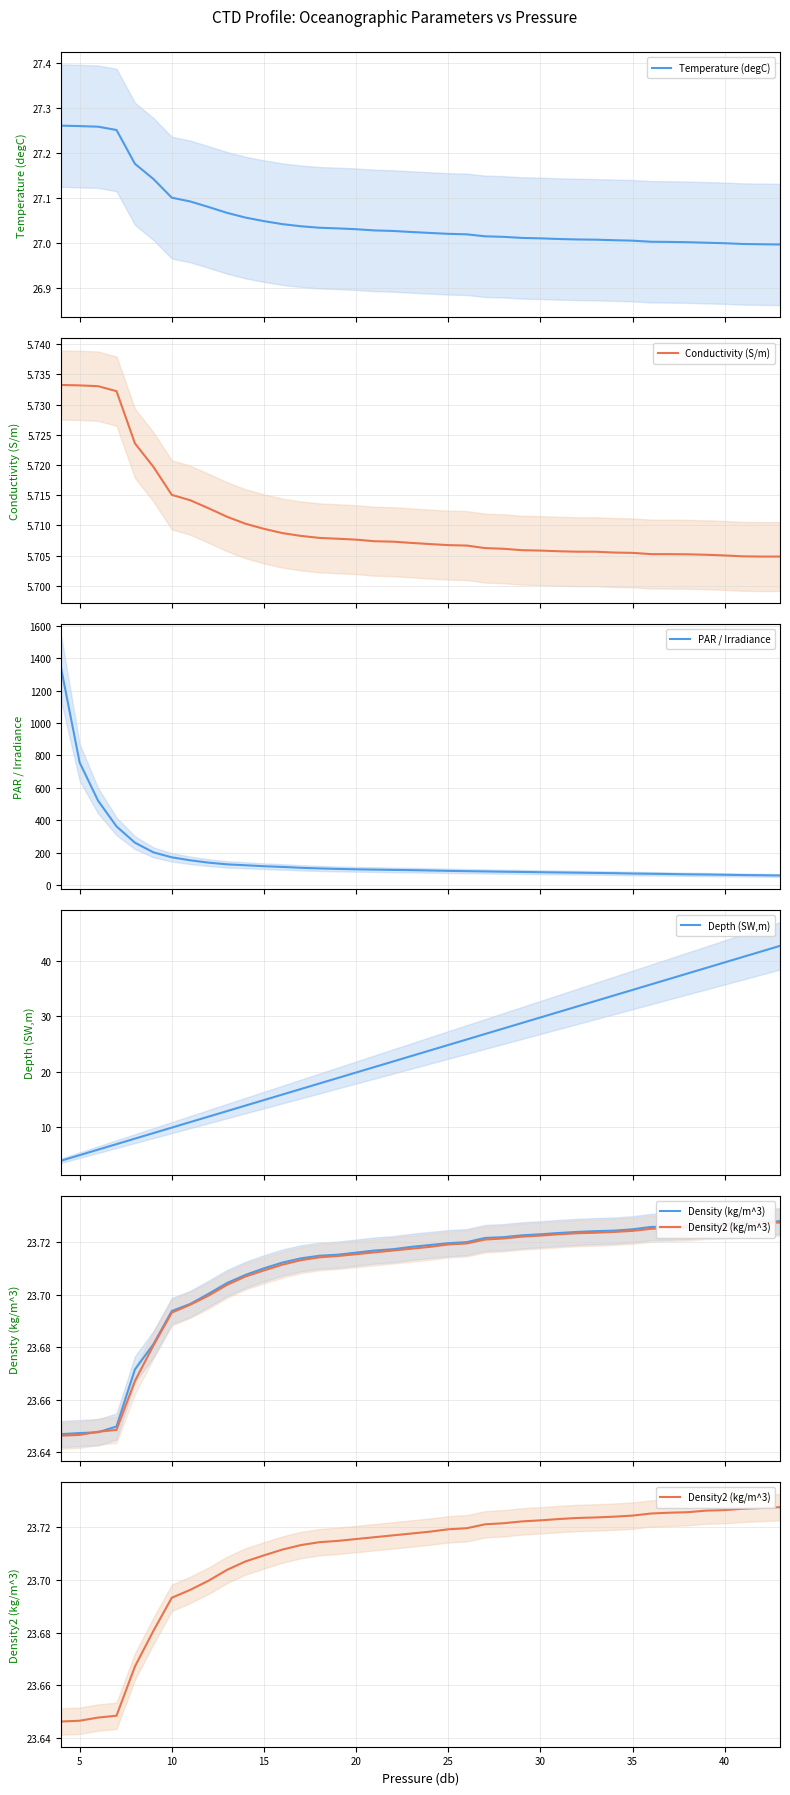

What is the lowest value of the PAR / Irradiance series?

59.7